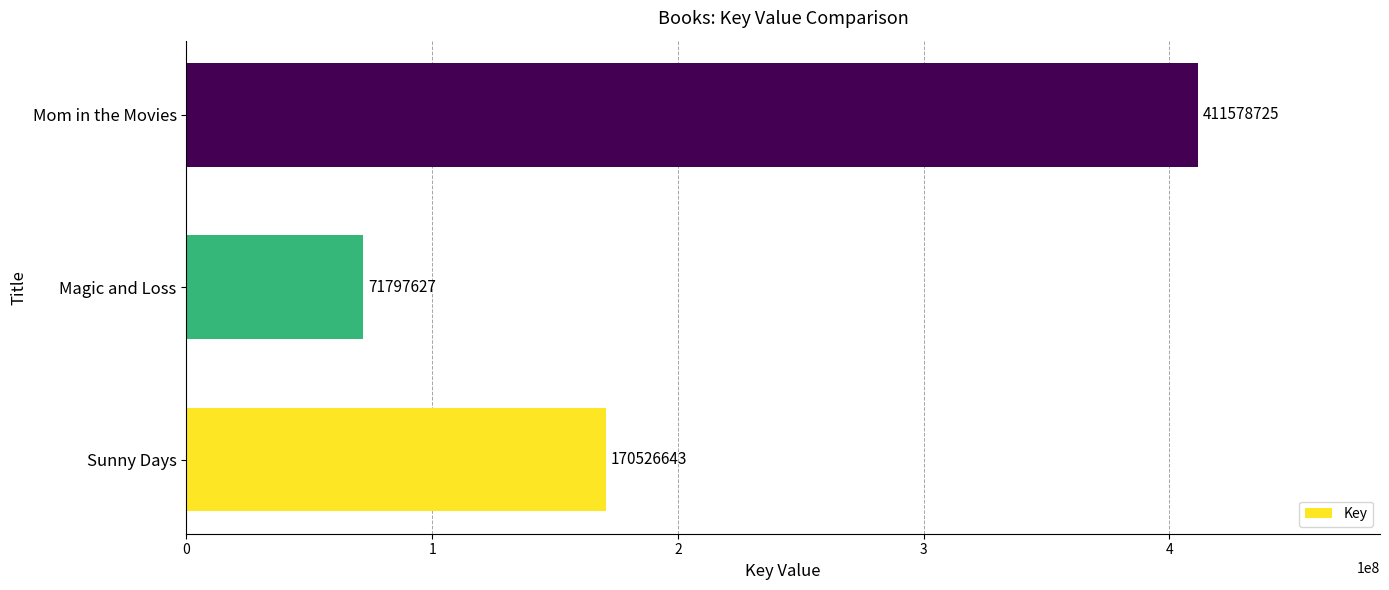

At which category does the chart reach its minimum across all series?

Magic and Loss